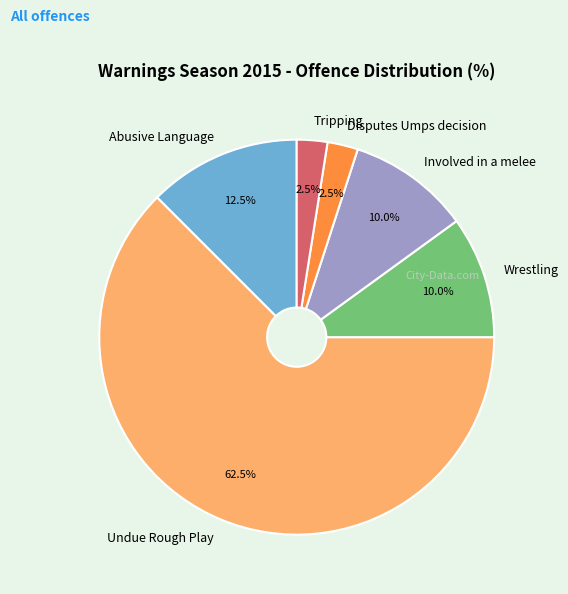

To the nearest percent, what is the difference between the Disputes Umps decision and Undue Rough Play slice percentages?

60%